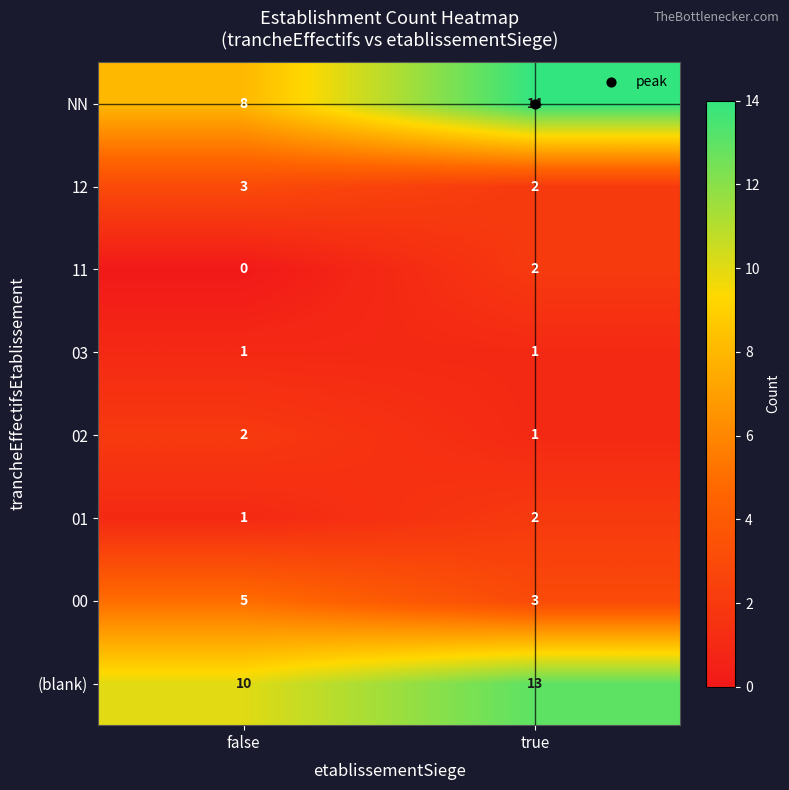

How many distinct data groups are displayed?

8